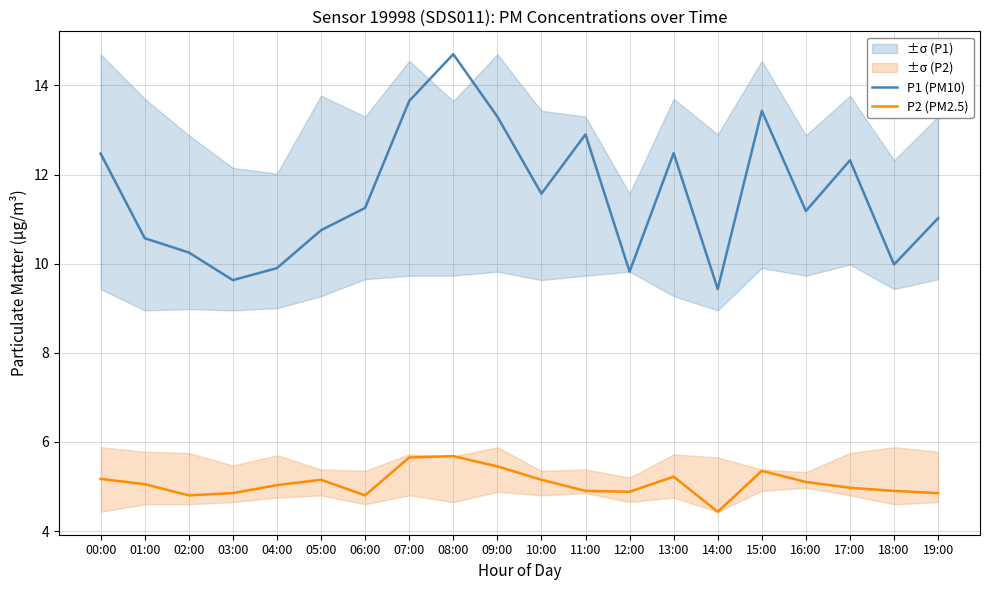

How many data points in P2 (PM2.5) are above 5?

11